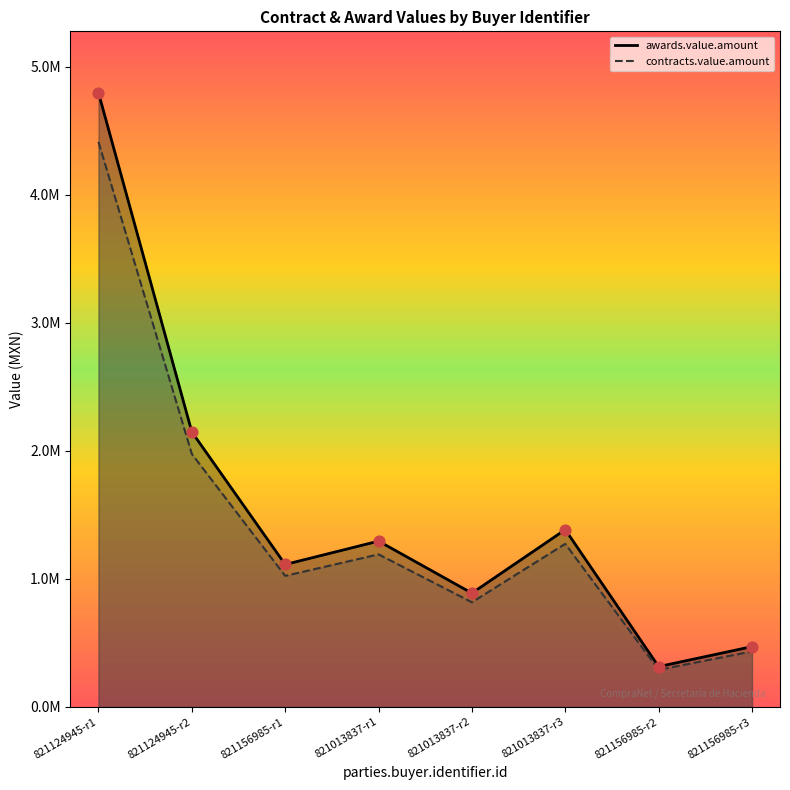

Which series reaches the minimum Y coordinate?

contracts.value.amount